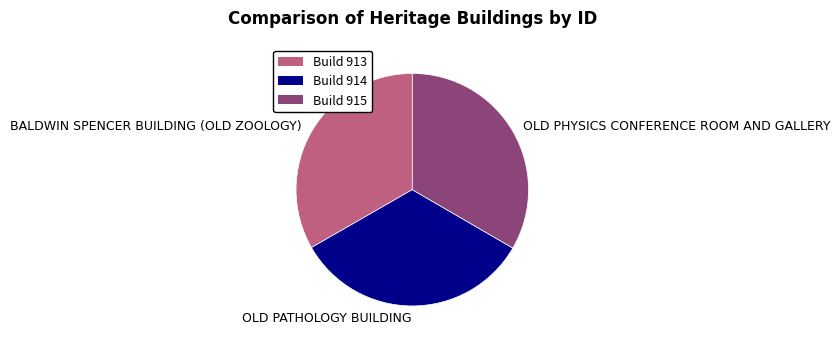

True or false: OLD PHYSICS CONFERENCE ROOM AND GALLERY accounts for 45% of the total.

False